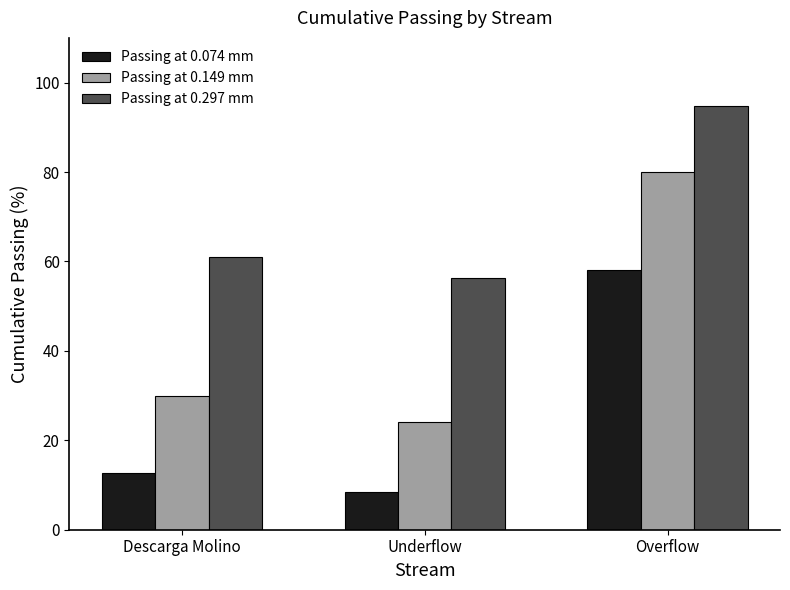

Does the chart contain any negative values?

No